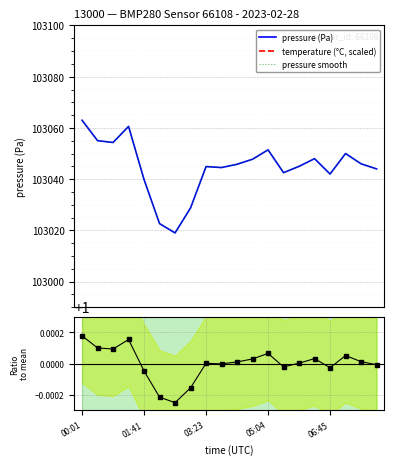

Where does the Ratio to mean pressure series first go above 1?

00:01